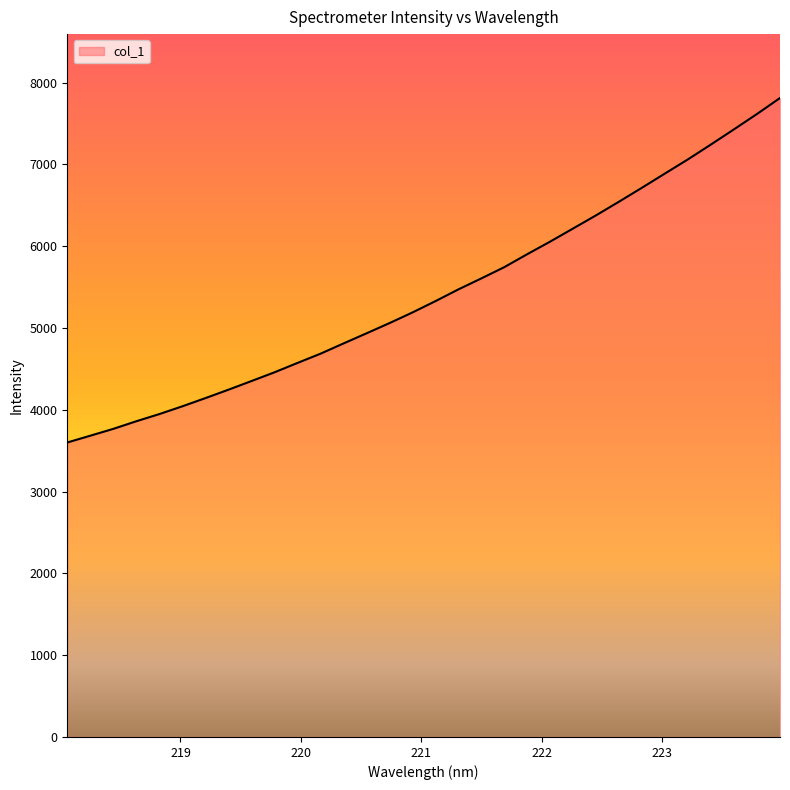

What is the minimum value shown in the chart?

3600.5